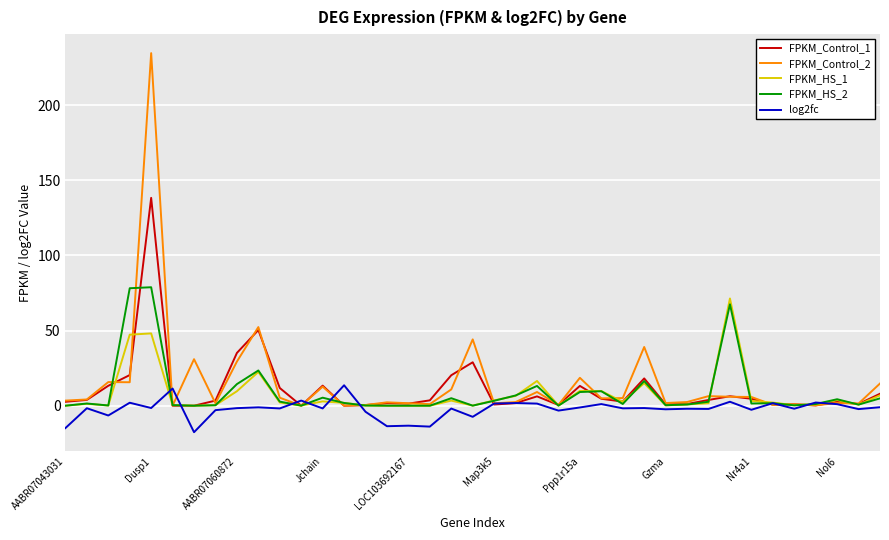

What is the maximum value for FPKM_HS_1?

71.3